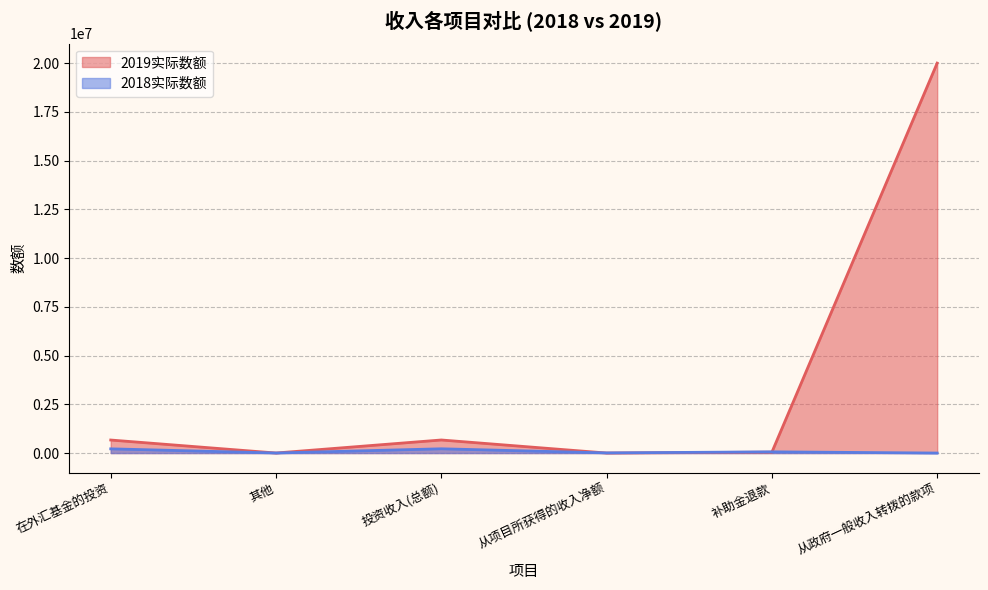

What are all the series names shown in the legend?

2019实际数额, 2018实际数额